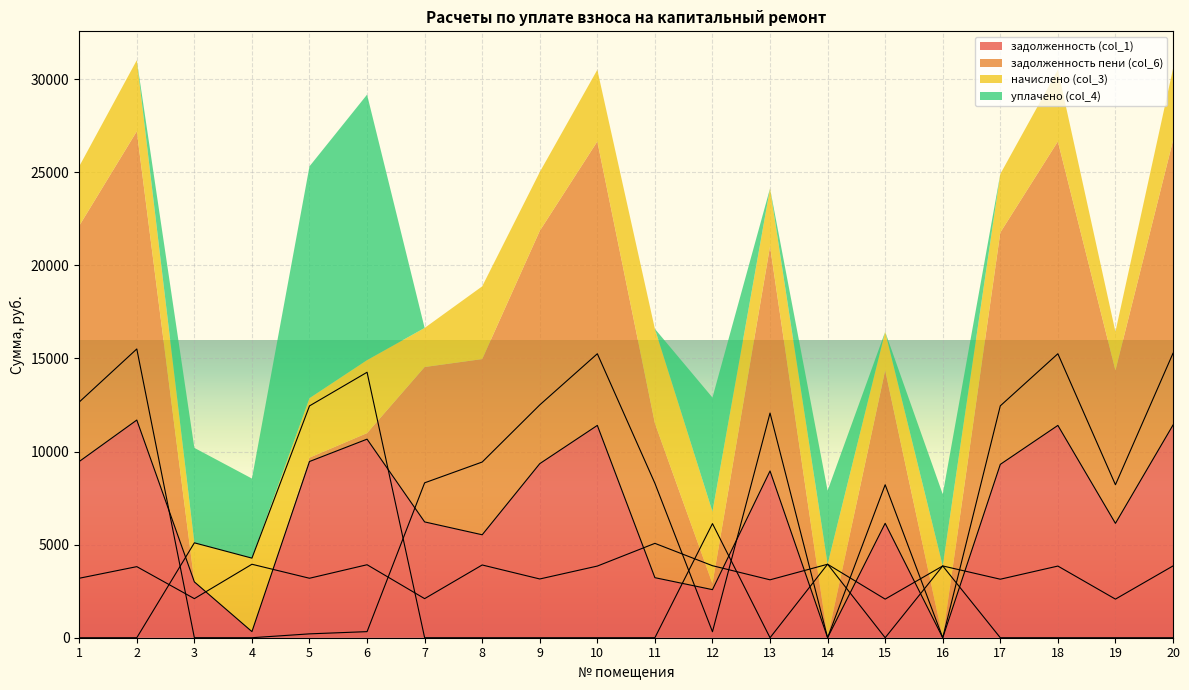

How many lines are shown in the chart?

4